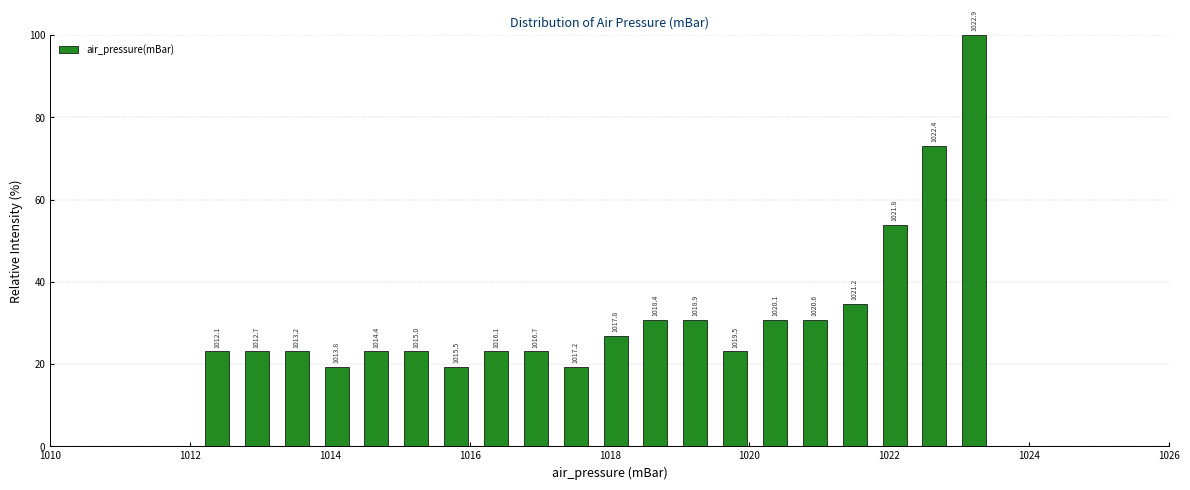

Read against the x-axis, roughly where is the centre of the tallest bar?

1023.2